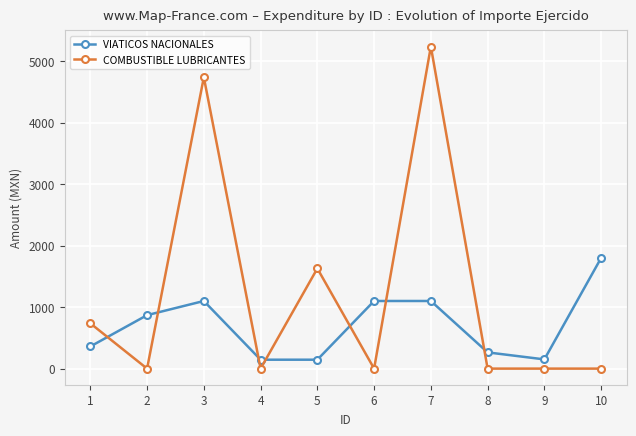

Which series has the largest total across all categories?

COMBUSTIBLE LUBRICANTES